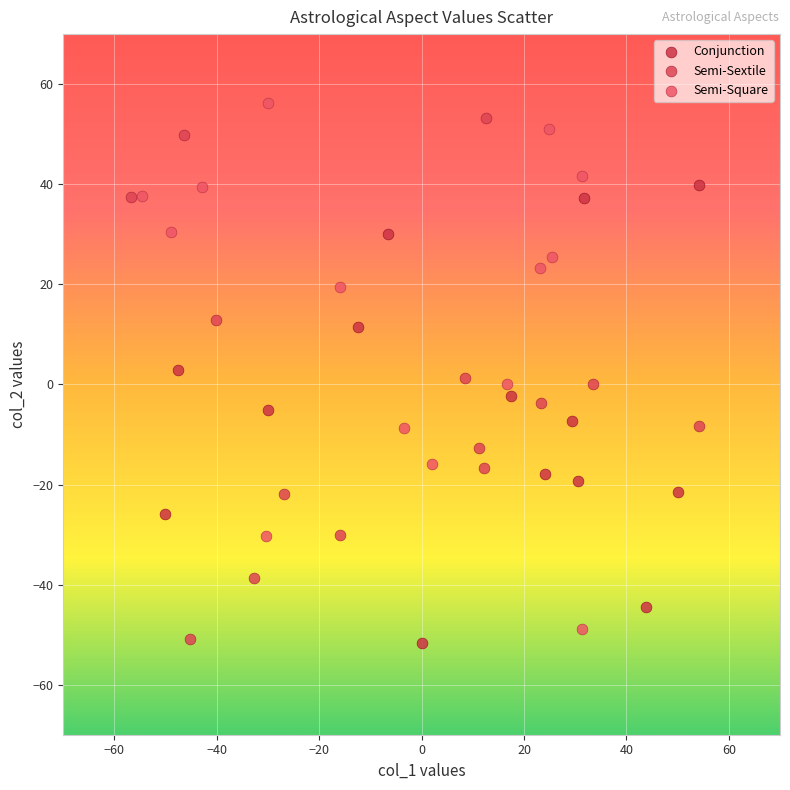

What are all the series names shown in the legend?

Conjunction, Semi-Sextile, Semi-Square